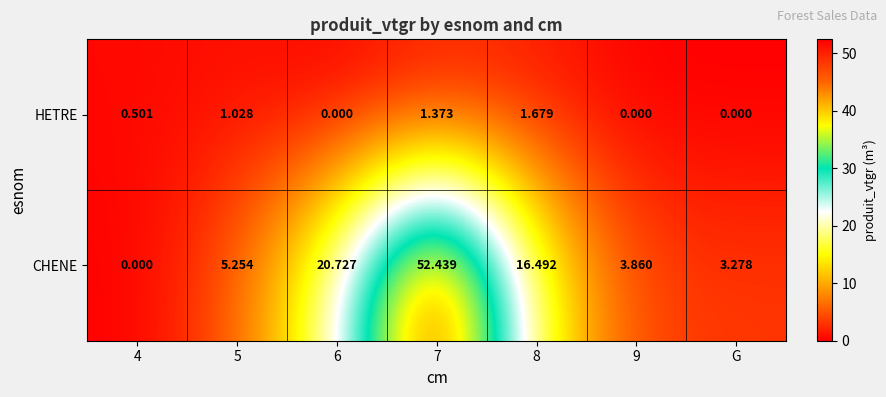

Rank the series at 5 from highest to lowest value.

CHENE, HETRE